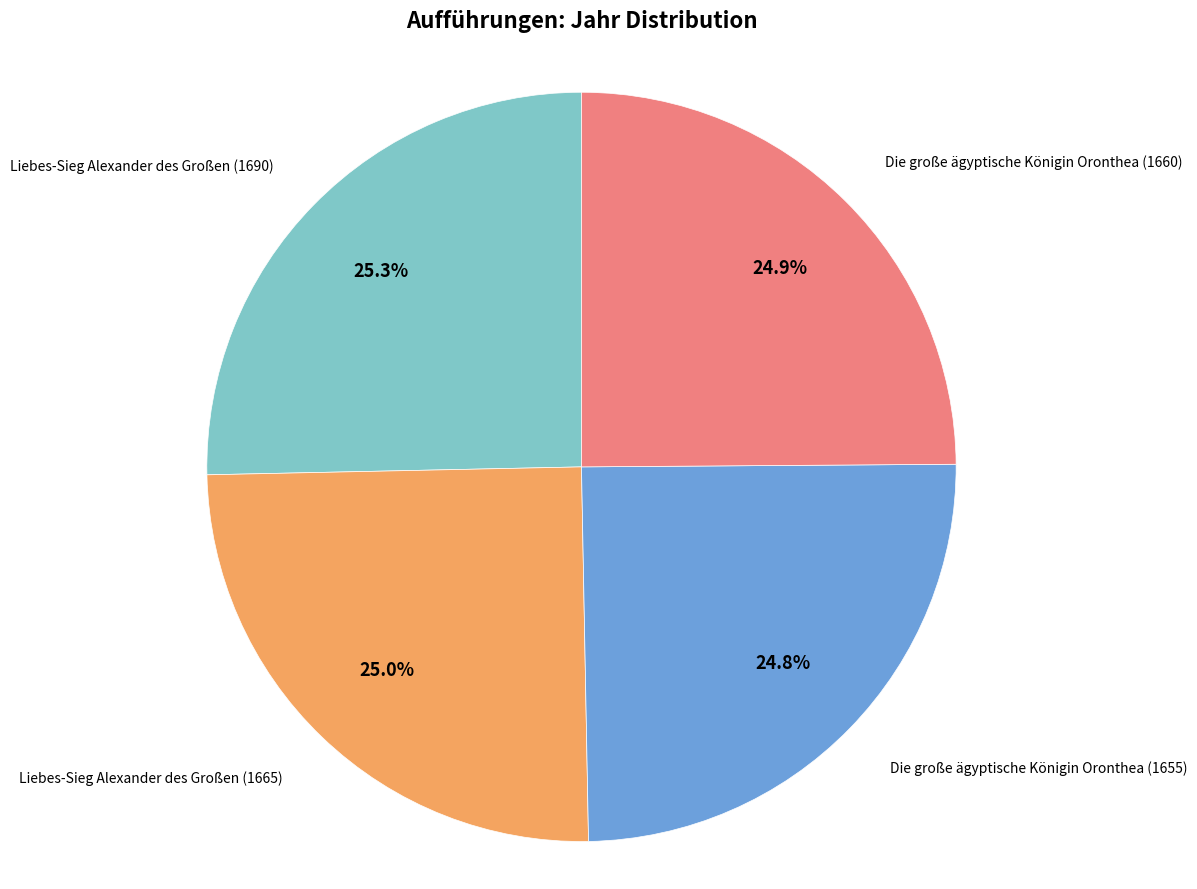

Does any single category account for the majority?

No